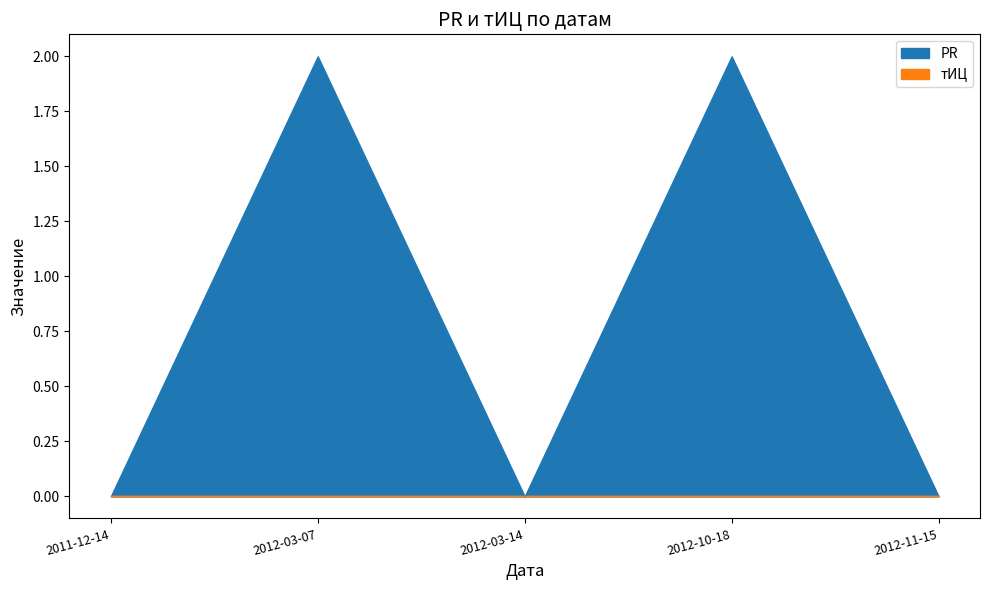

How many PR values are between 0 and 2?

5